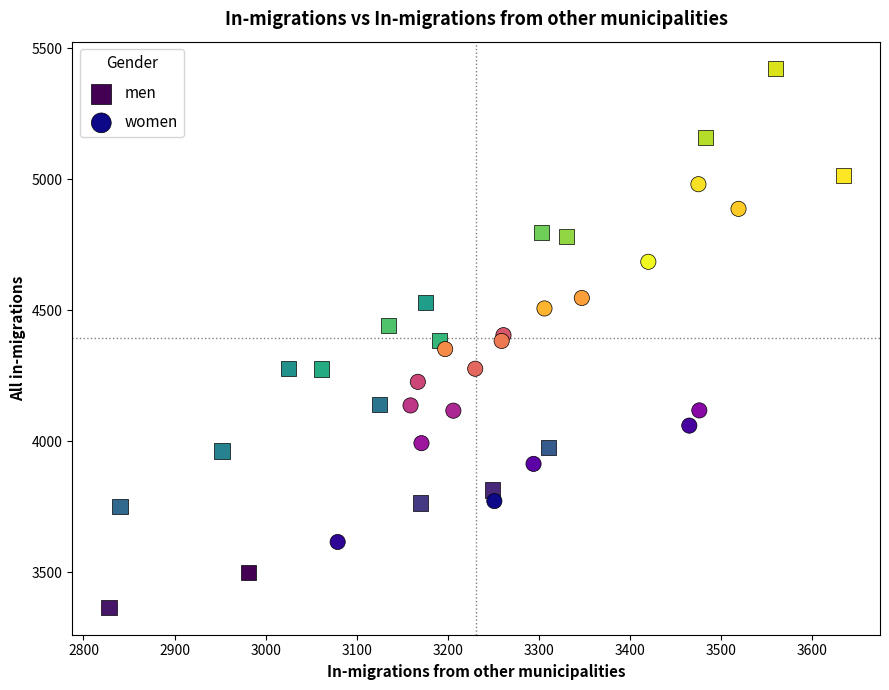

Which series has the widest spread of Y values?

men